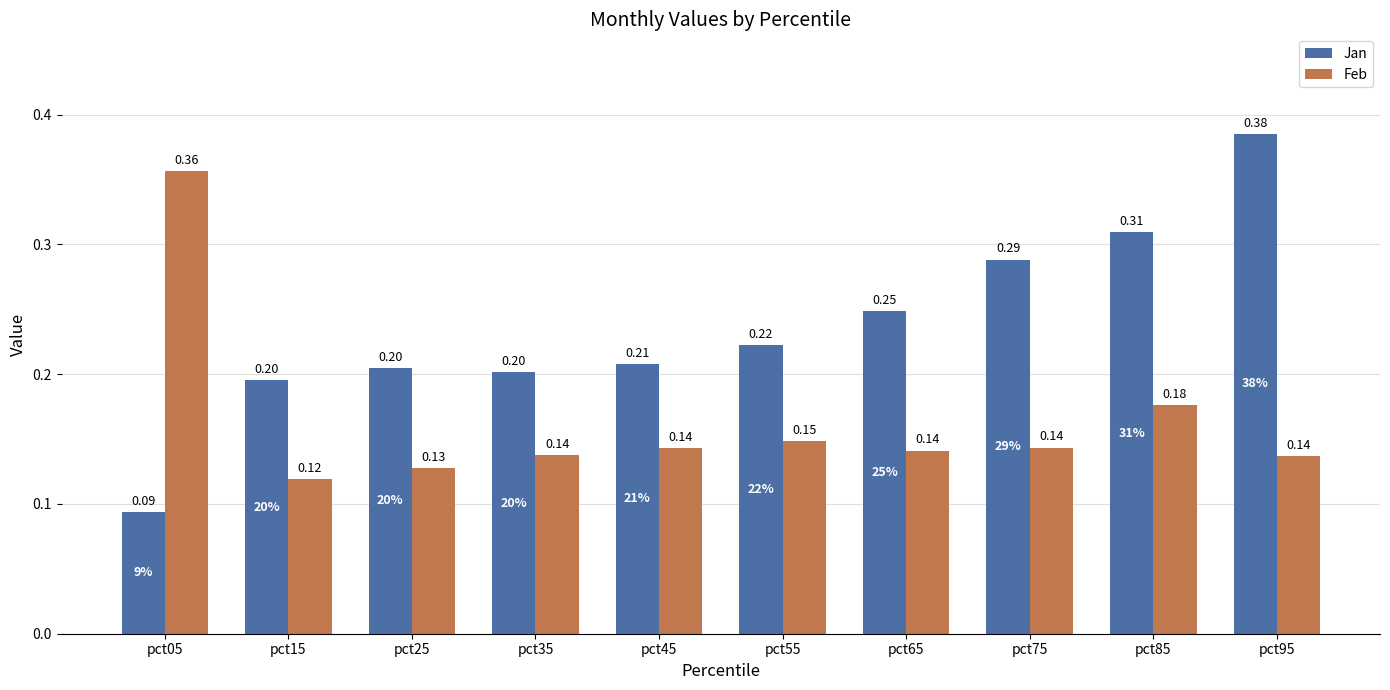

Are the bars horizontal?

No